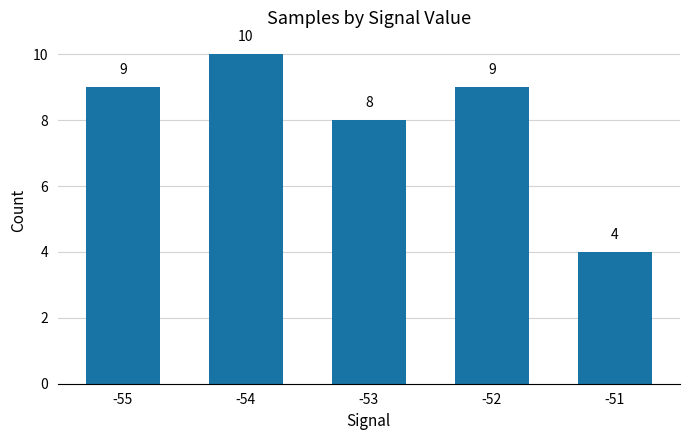

How many bars are there in total?

5